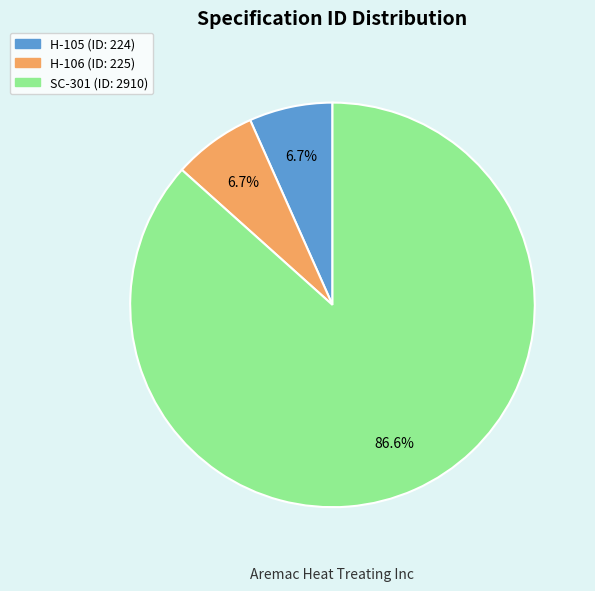

Does H-105 represent more than half of the total?

No